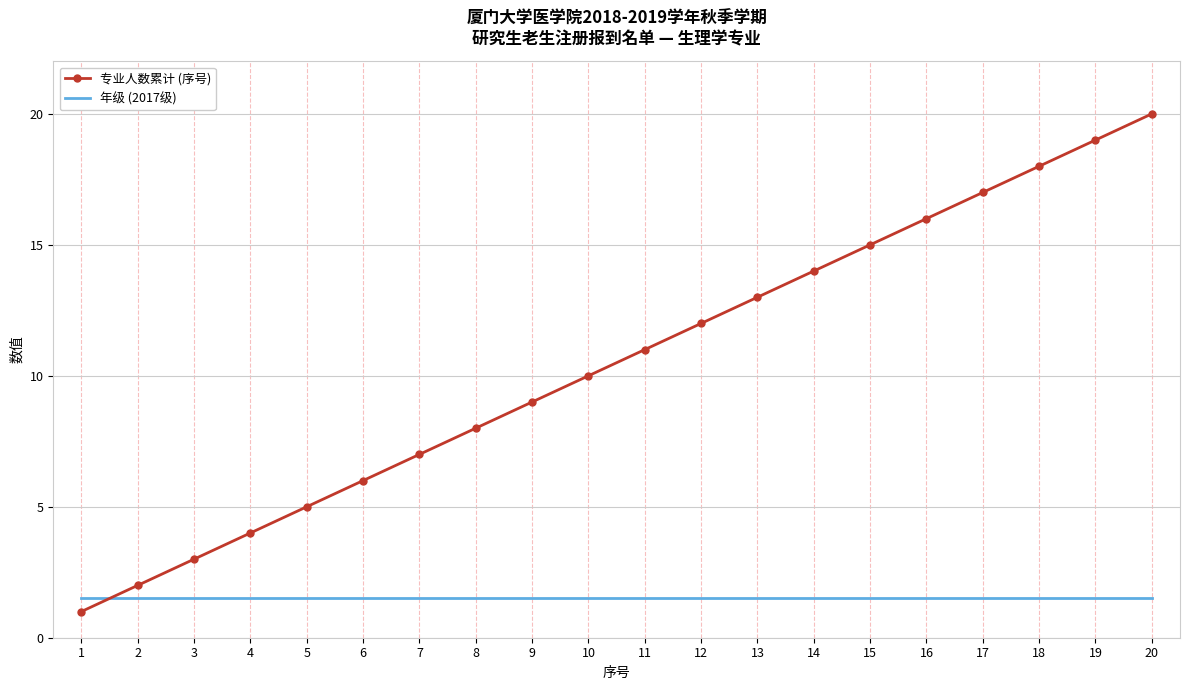

What is the lowest value of the 年级 (2017级) series?

1.5